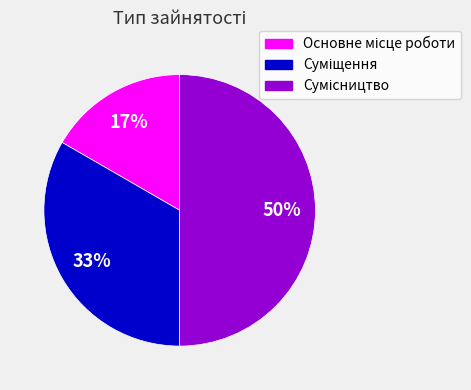

How many segments does this pie chart have?

3